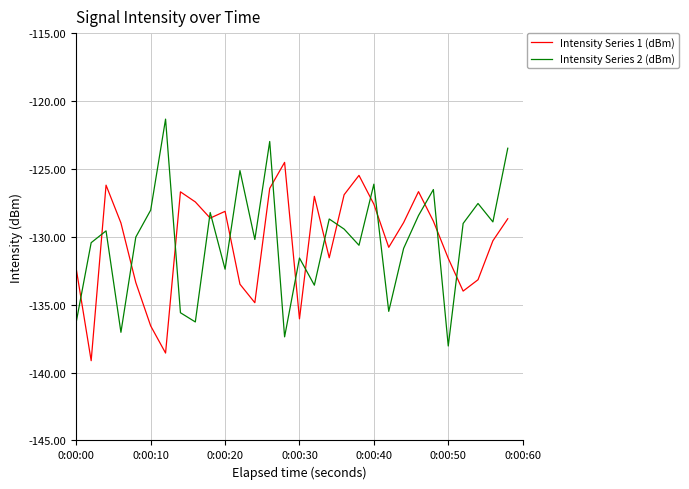

What is the difference between the second highest and minimum values in the Intensity Series 1 (dBm) series?

13.6